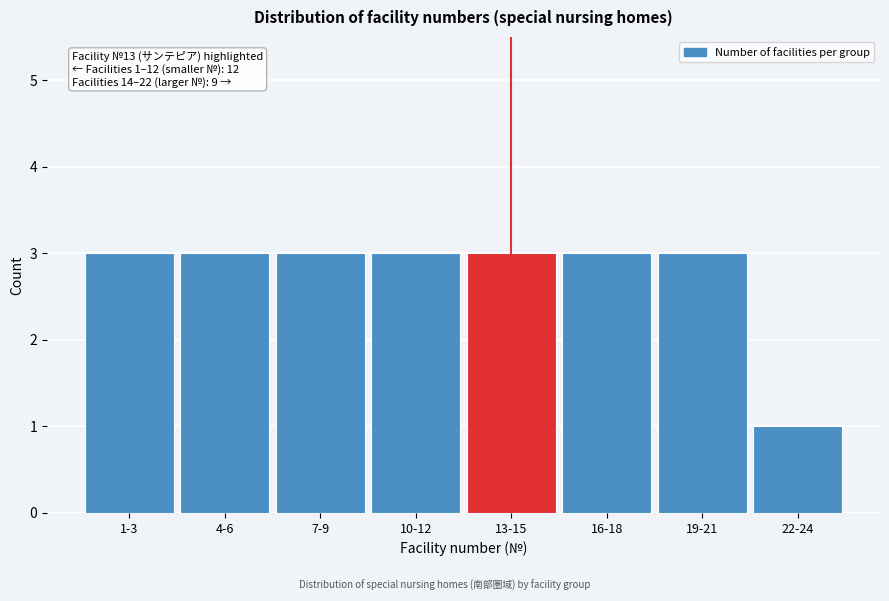

Reading left to right, extract all data points from this chart.

3	3	3	3	3	3	3	1